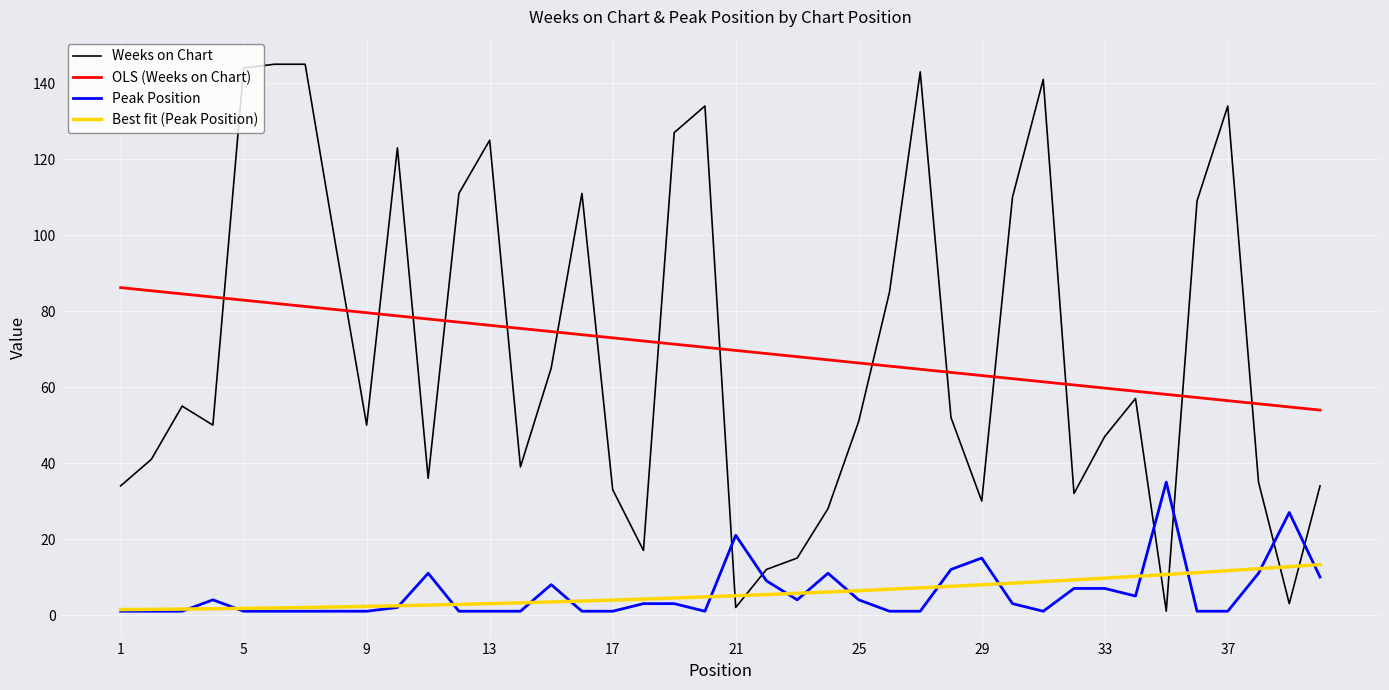

True or false: Weeks on Chart has more than 0 interior local peaks.

True